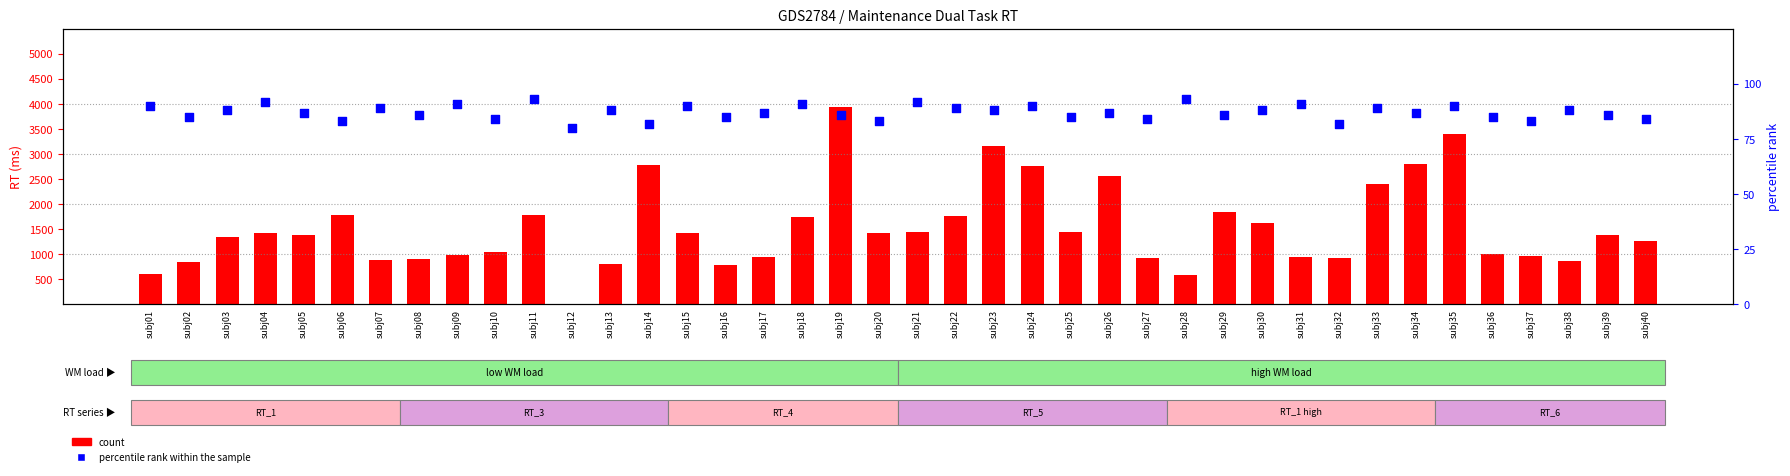

Which series contains the highest Y value?

count